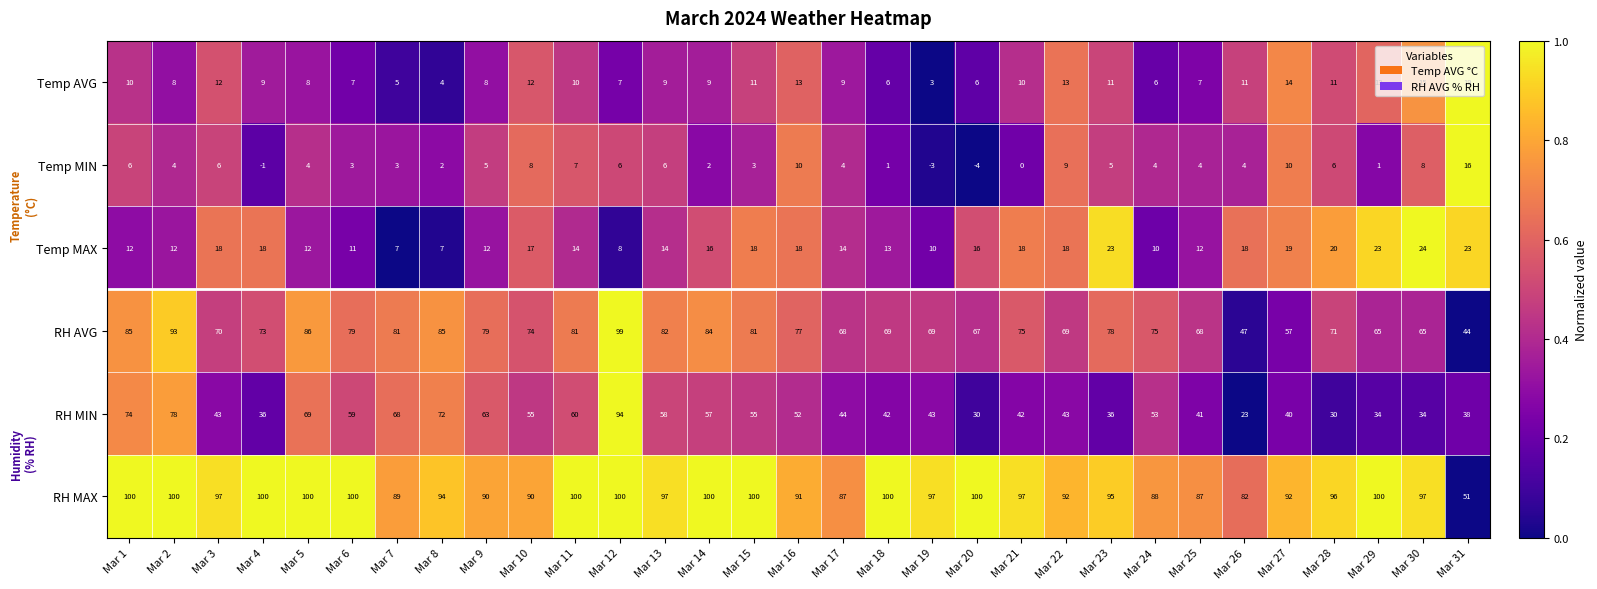

How many categories are shown in the chart?

31